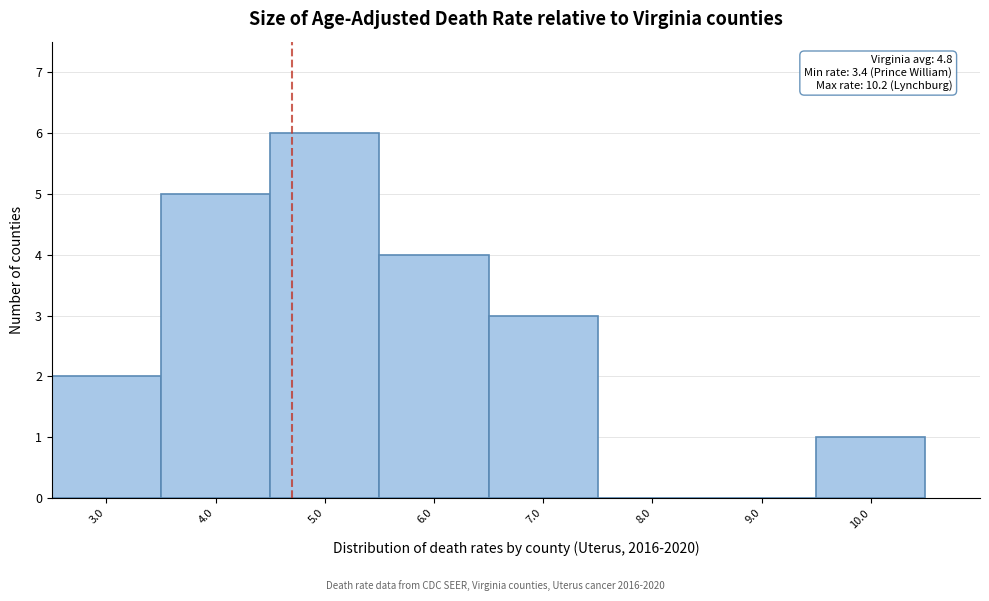

Reading left to right, transcribe all the data shown in this chart.

3.0=2	4.0=5	5.0=6	6.0=4	7.0=3	8.0=0	9.0=0	10.0=1